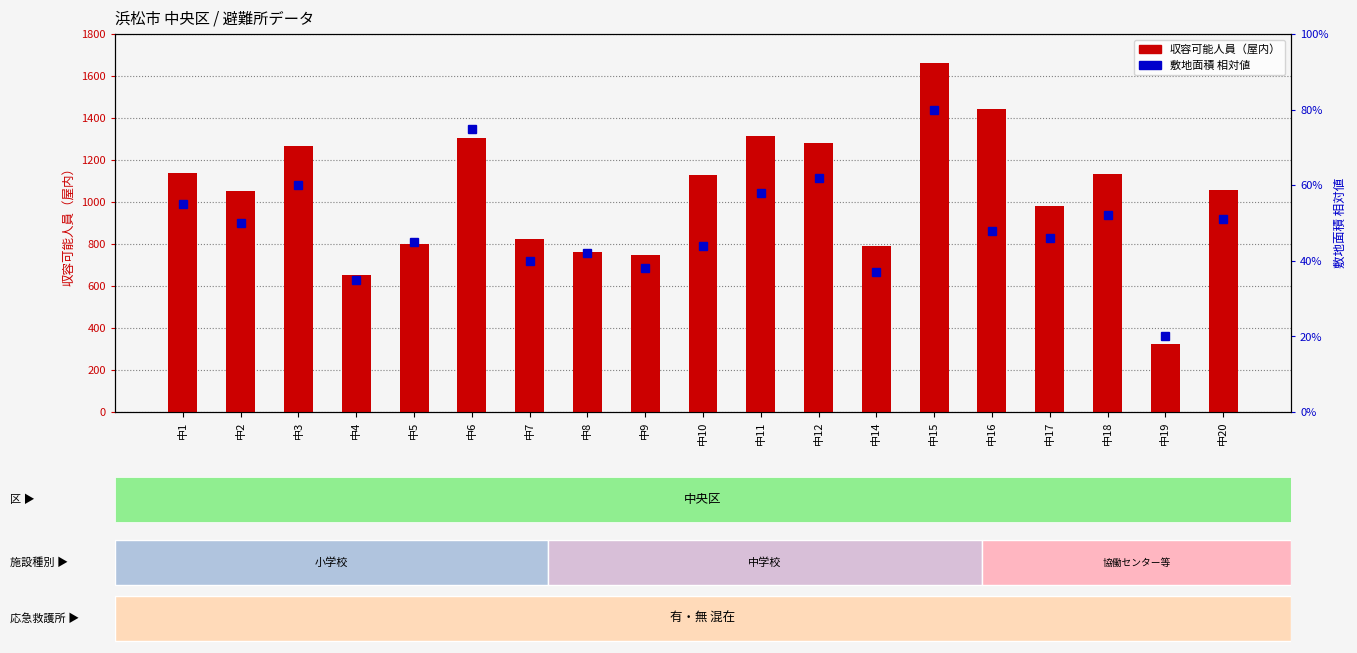

Count the number of data series in this chart.

2